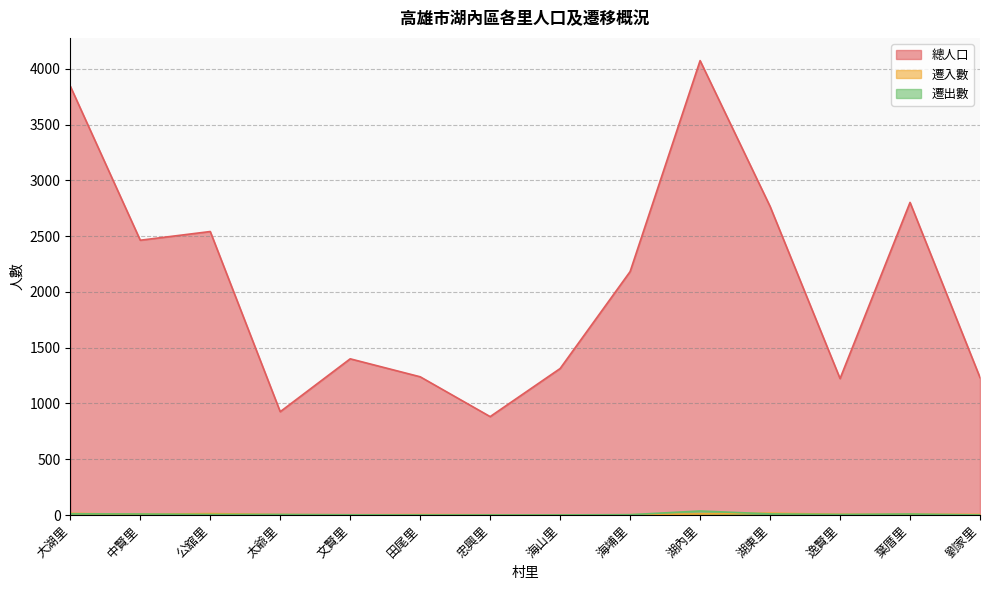

True or false: 總人口 and 遷入數 cross at least once.

False